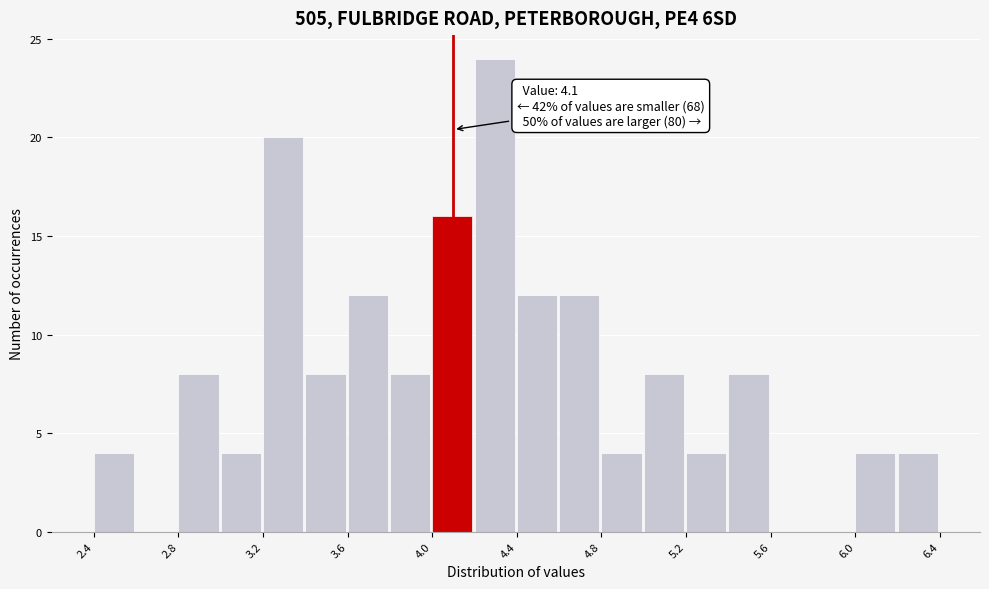

Over which range of the x-axis is the bar tallest?

4.2 to 4.4